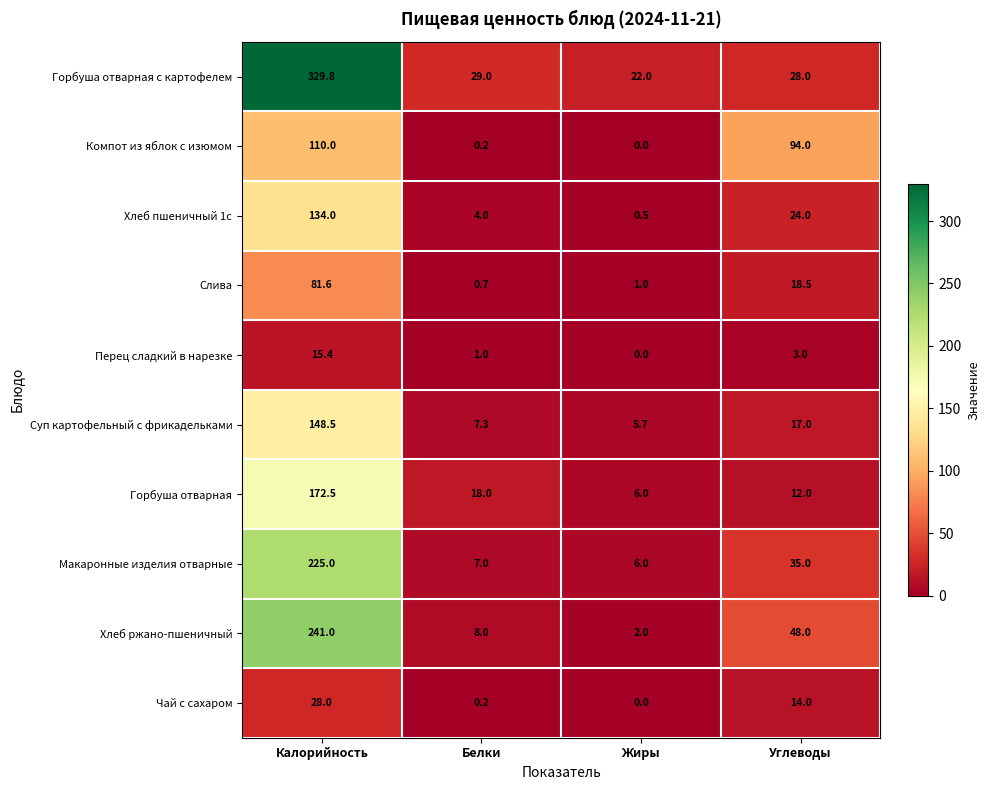

Which series has the widest spread of values?

Горбуша отварная с картофелем